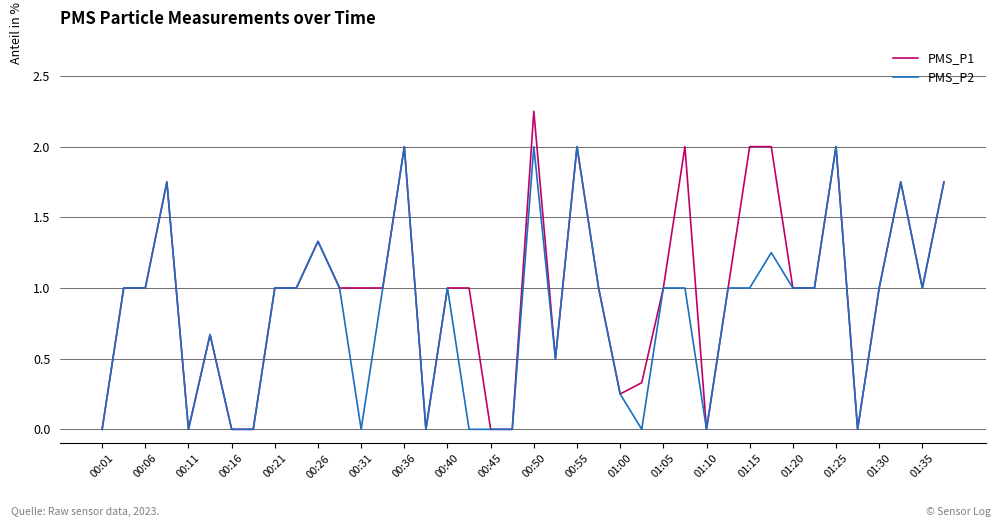

What is the difference between the maximum and minimum values in the PMS_P2 series?

2.0